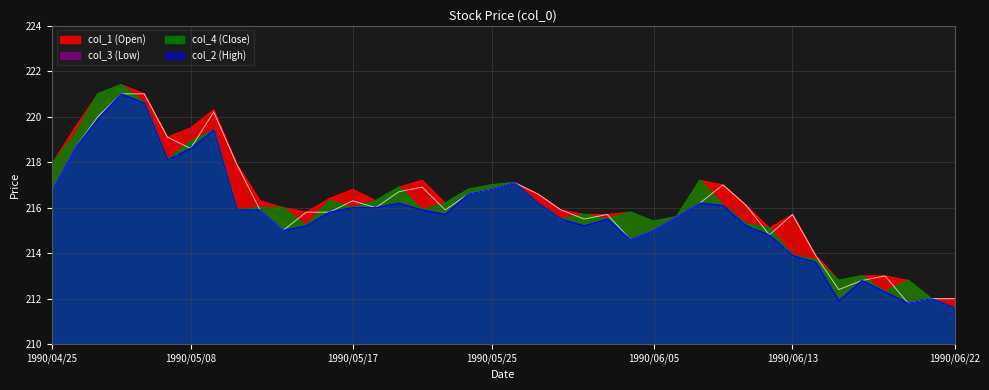

What is the total value across all series at 1990/06/21?

848.0